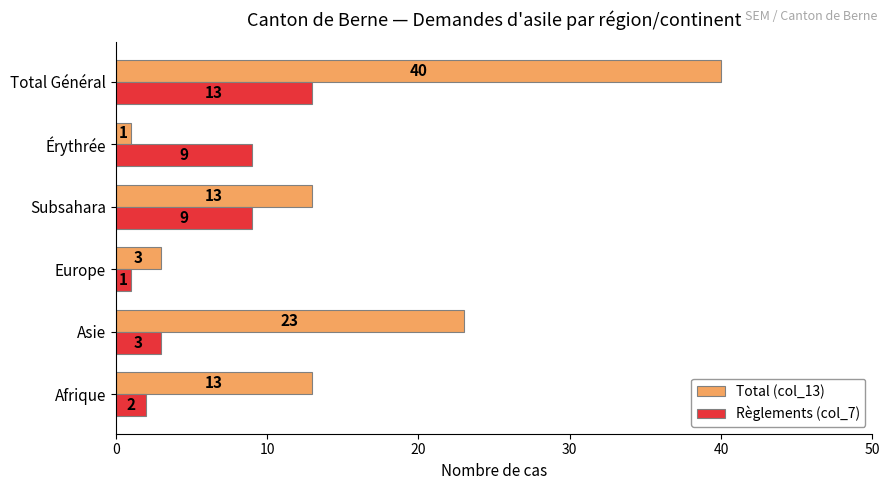

How many values in the Règlements (col_7) series are below 9?

3